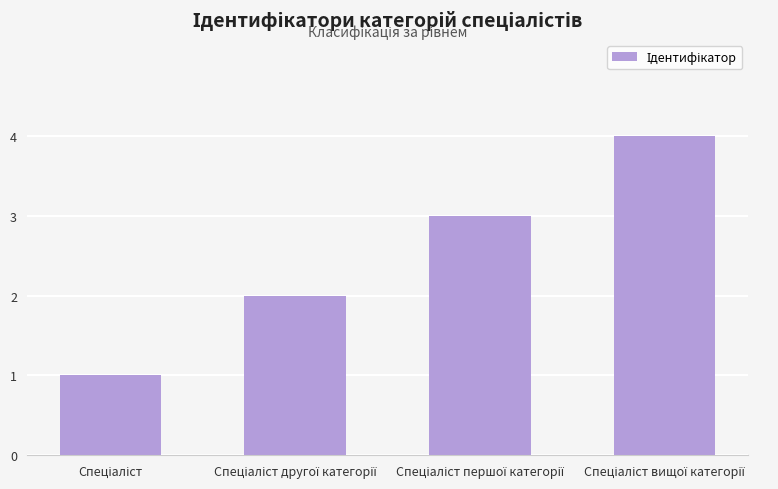

What is the sum of all values?

10